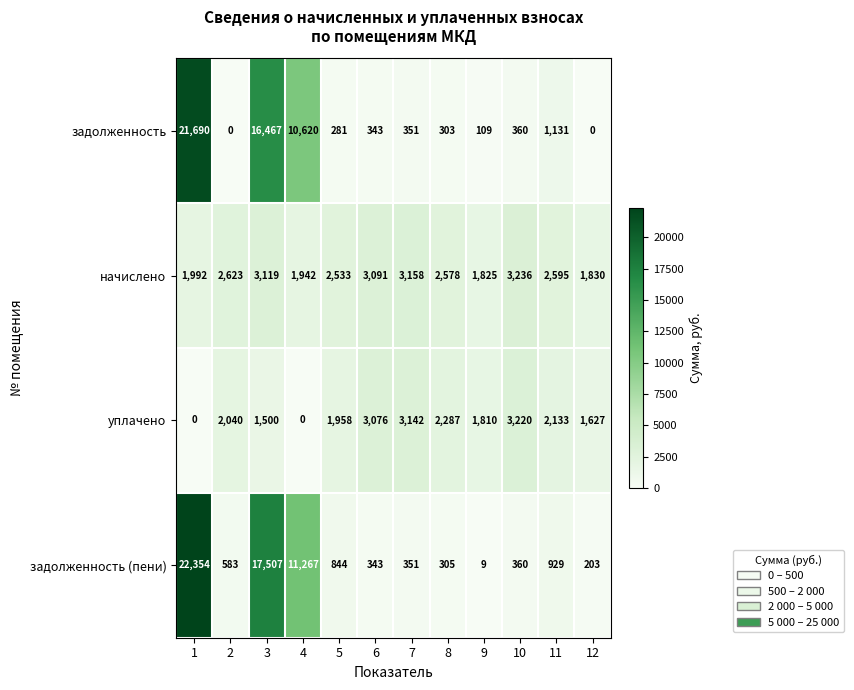

What is the average value of the задолженность series?

4305